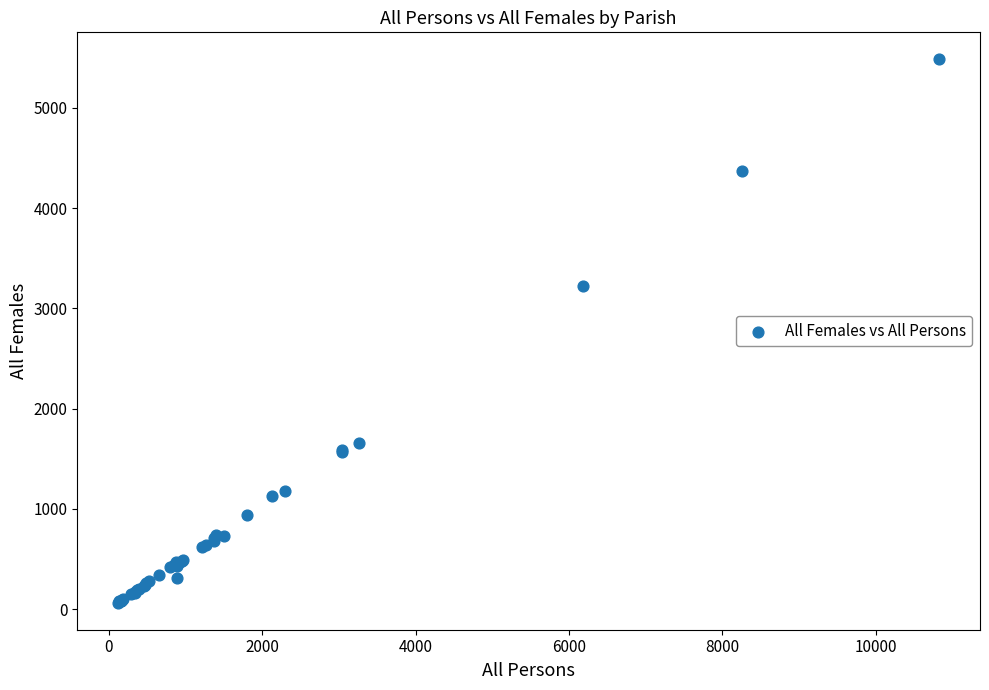

What Y value in the scatter plot is closest to 2773?

3220